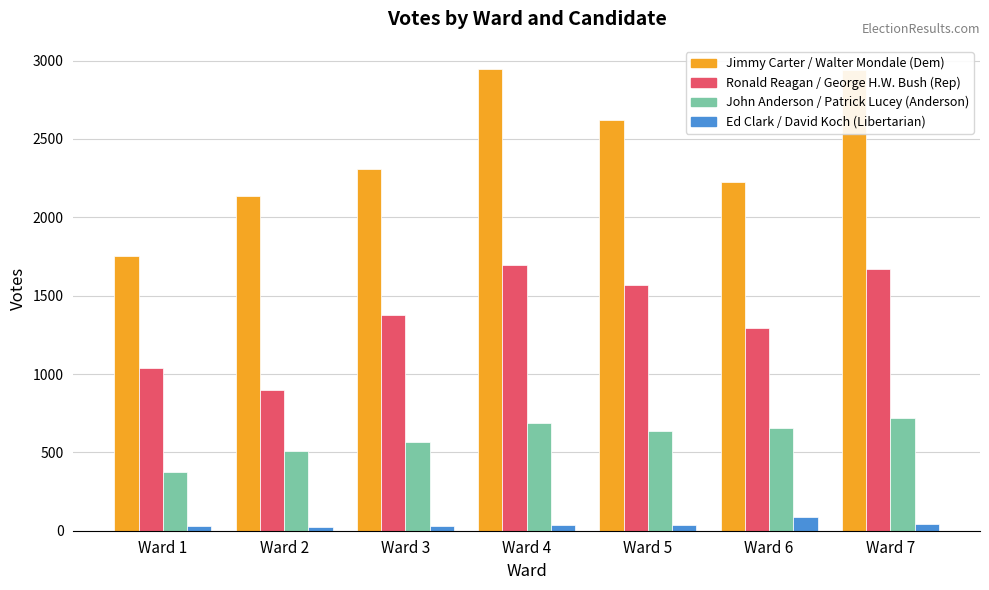

What is the difference between the highest and lowest values at Ward 5?

2582